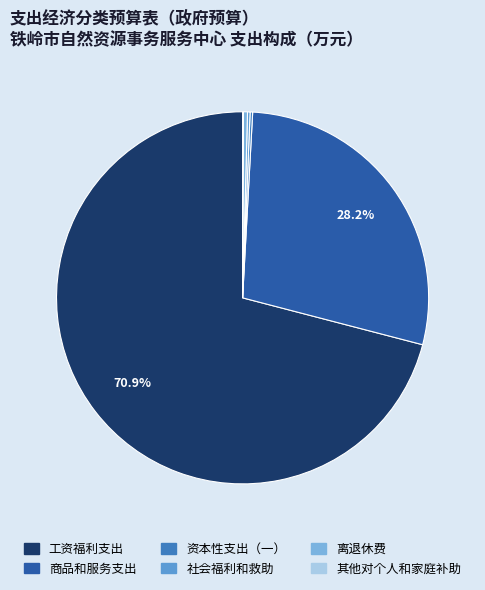

Is the sum of 离退休费 and 商品和服务支出 greater than half?

No